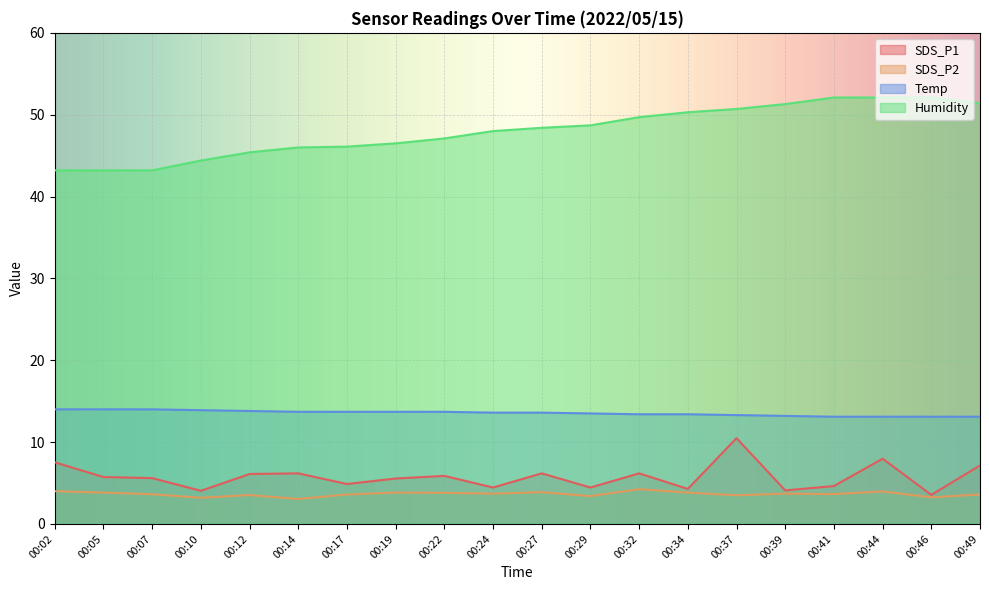

Is the value of SDS_P2 at 00:49 greater than the value of SDS_P1 at 00:10?

No